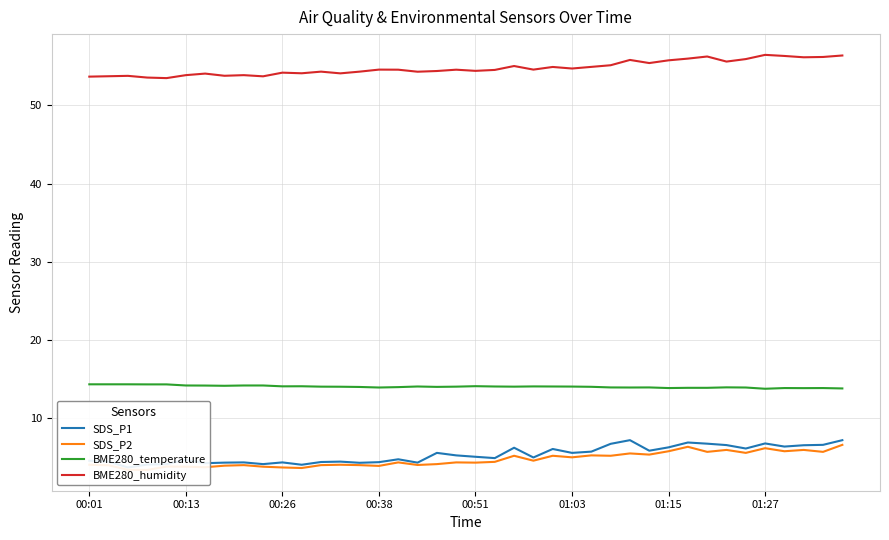

True or false: BME280_humidity and BME280_temperature cross at least once.

False